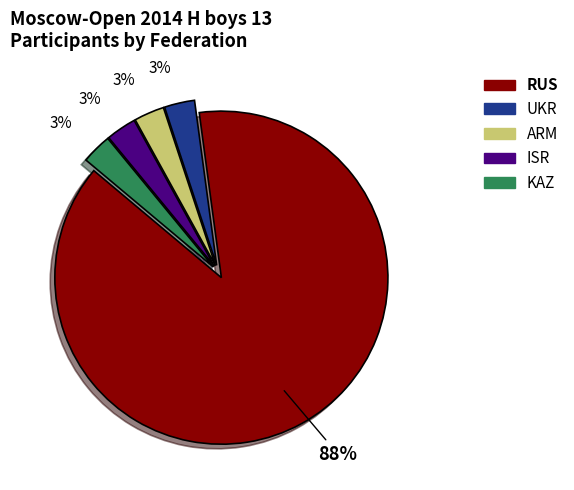

Between UKR and RUS, which is larger?

RUS